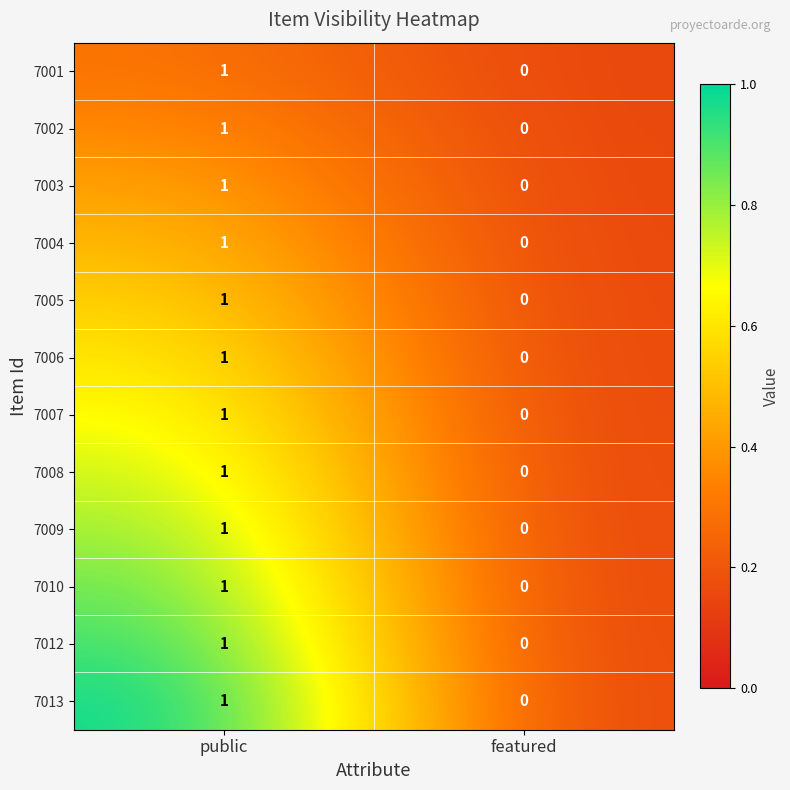

At which category is the sum across all series the highest?

public